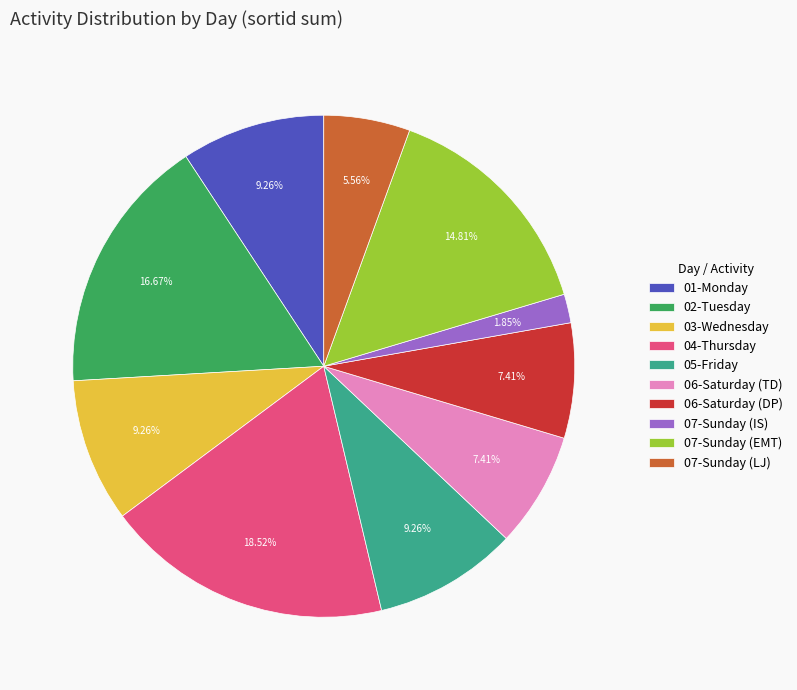

How much of the chart is everything except 05-Friday?

90.7%